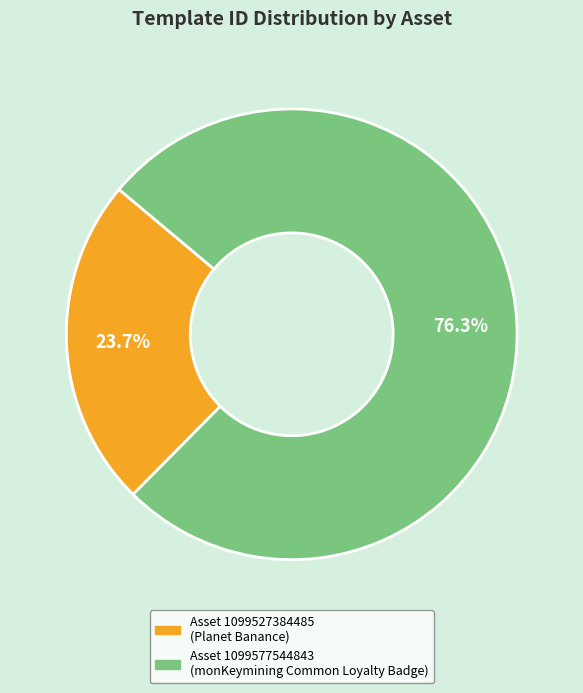

Is there any slice that represents more than half of the pie?

Yes